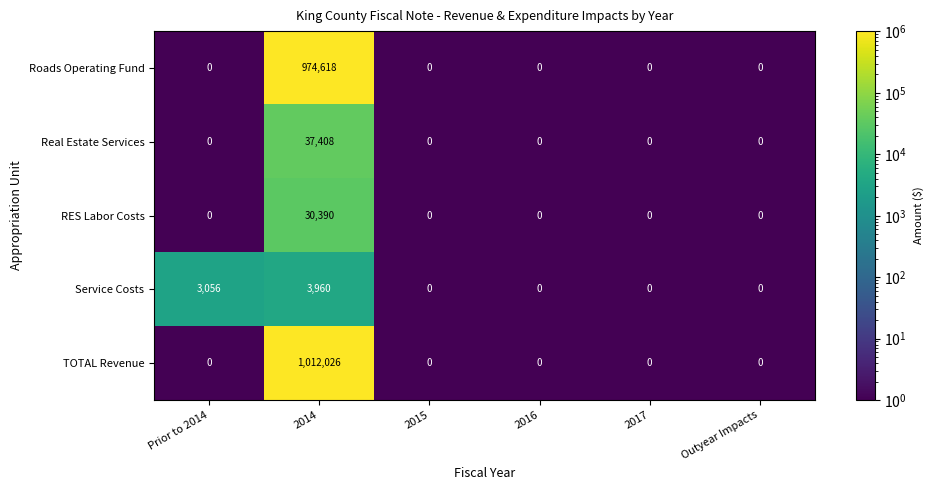

Rank the series by their maximum value, from highest to lowest.

TOTAL Revenue, Roads Operating Fund, Real Estate Services, RES Labor Costs, Service Costs